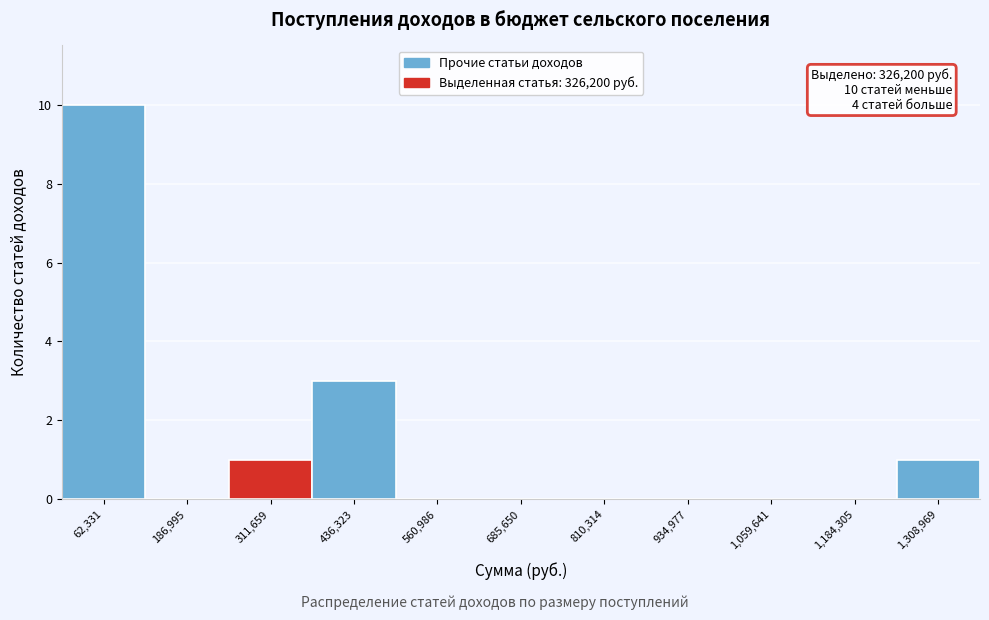

Over which range of the x-axis is the bar tallest?

0 to 120000